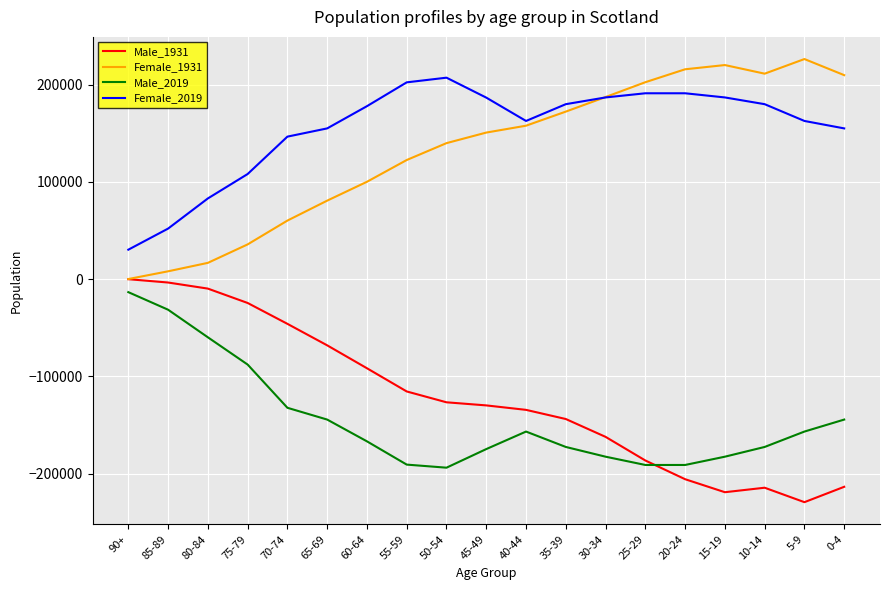

In Female_1931, how many points are higher than both neighbors (excluding endpoints)?

2